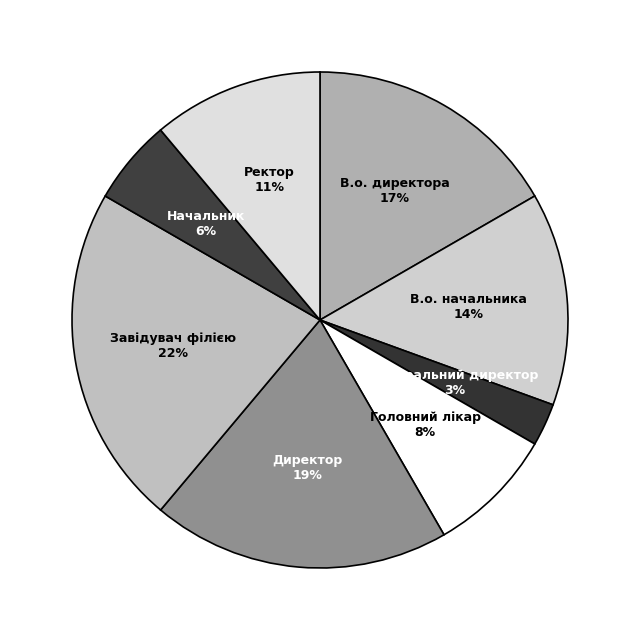

Count the number of slices in the pie.

8